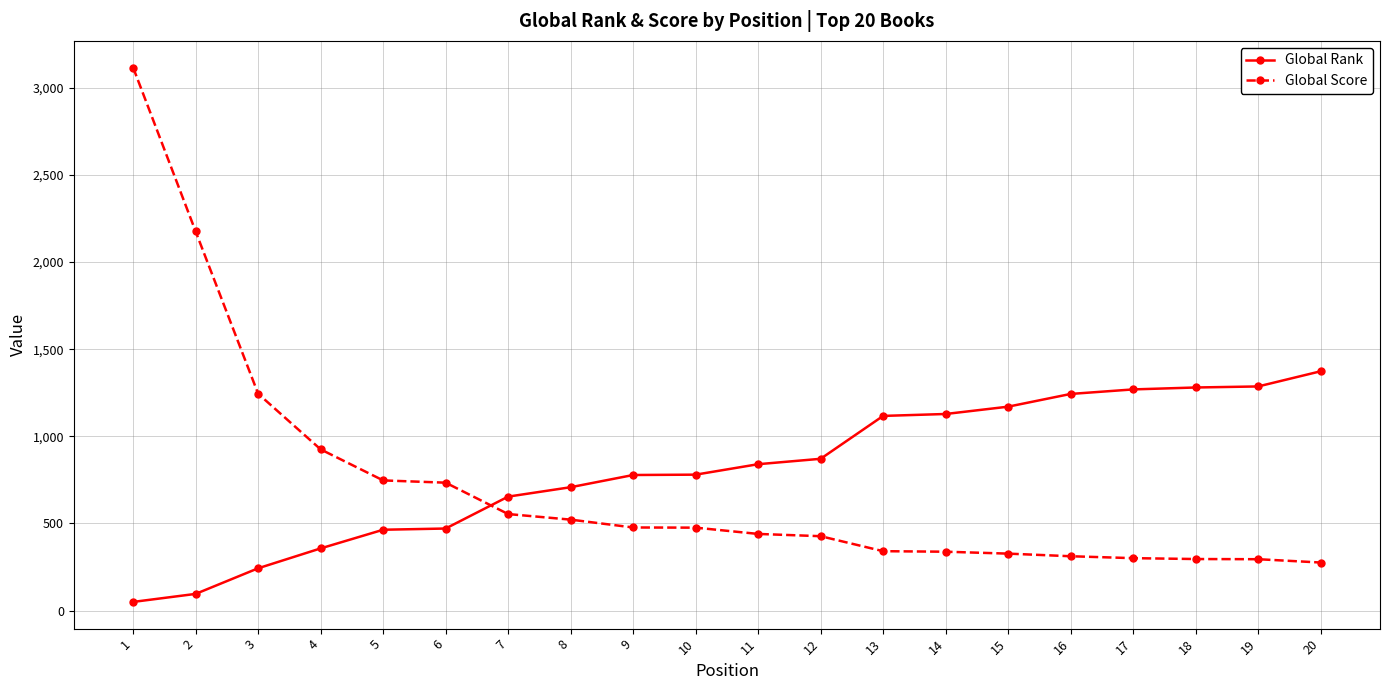

What is the difference between the highest and lowest values at 8?

186